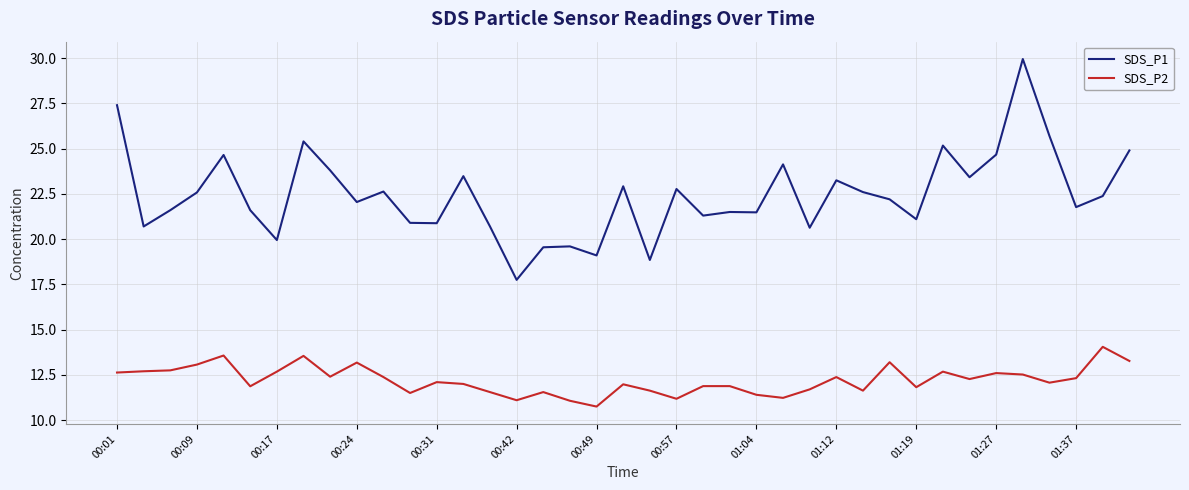

What is the lowest value of the SDS_P1 series?

17.8